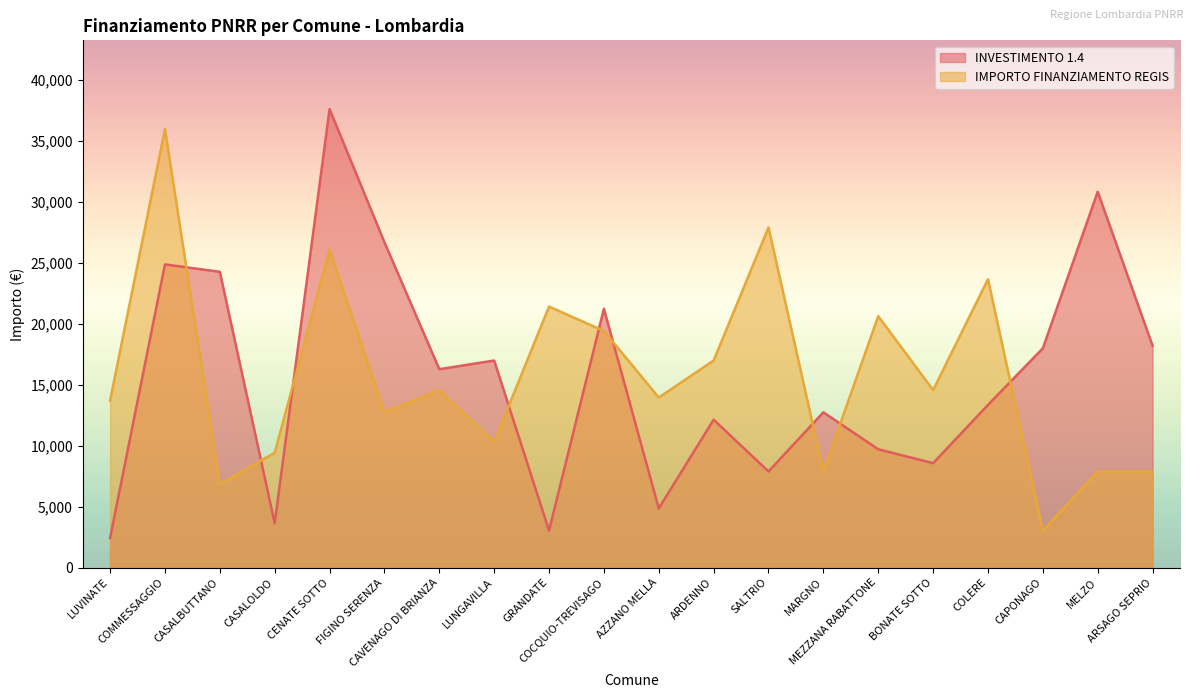

List the series in order of their peak value, lowest first.

IMPORTO FINANZIAMENTO REGIS, INVESTIMENTO 1.4